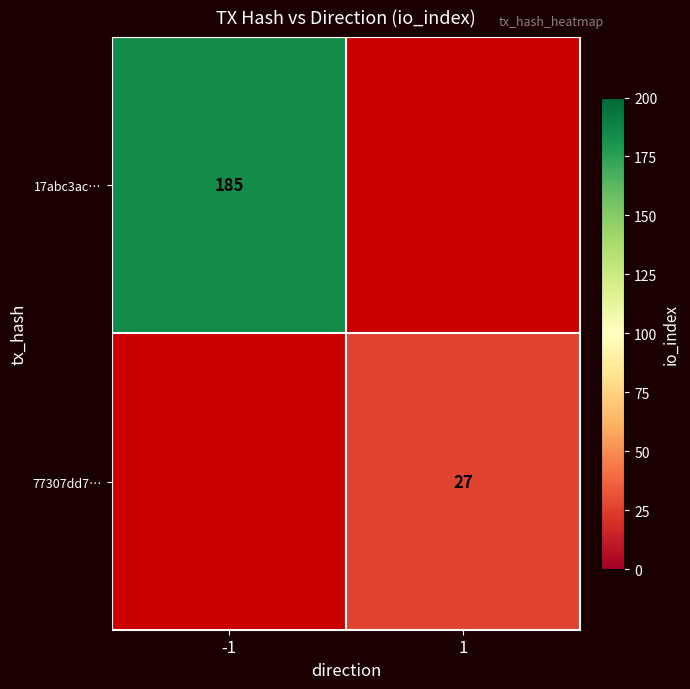

Which label corresponds to the smallest value in the chart?

1